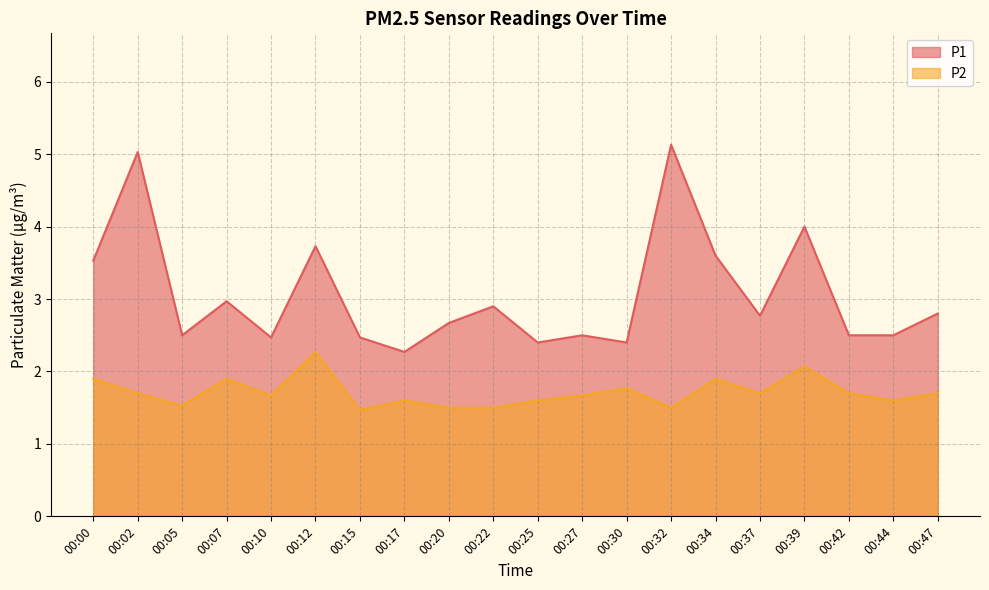

True or false: P2 and P1 intersect in this chart.

False